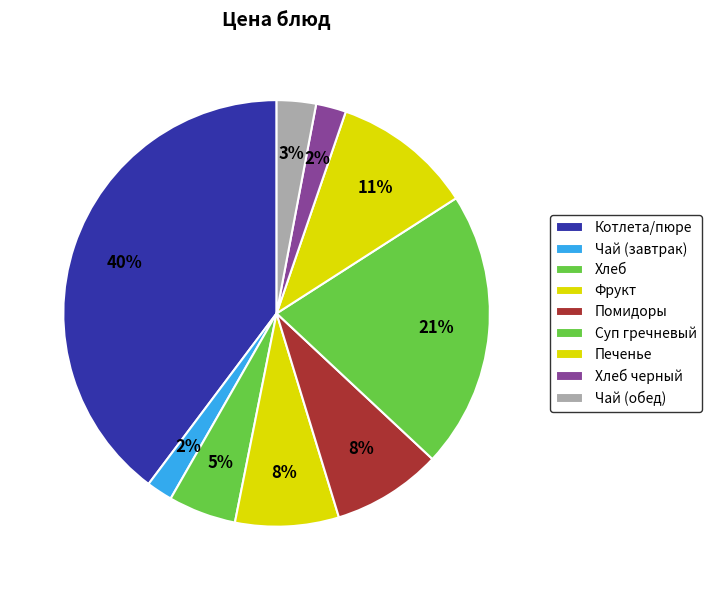

To the nearest percent, what is the difference between the largest and smallest slice percentages?

38%